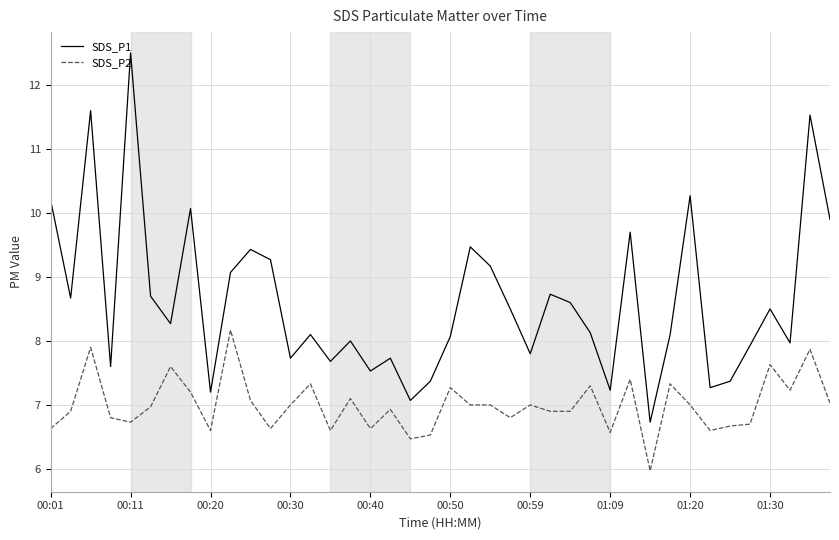

How many series are shown in this chart?

2